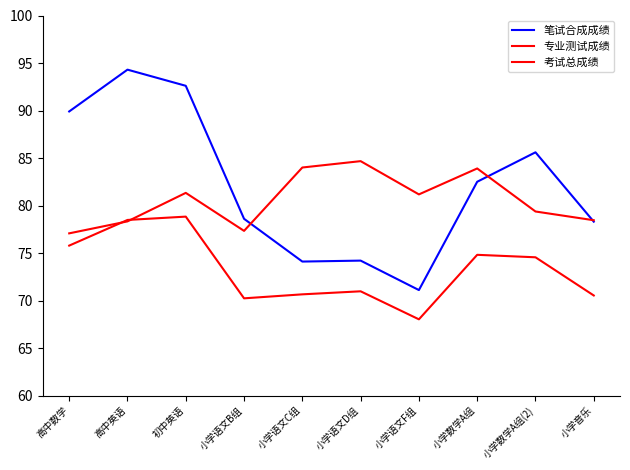

What is the label of the 6th point from the left?

小学语文D组